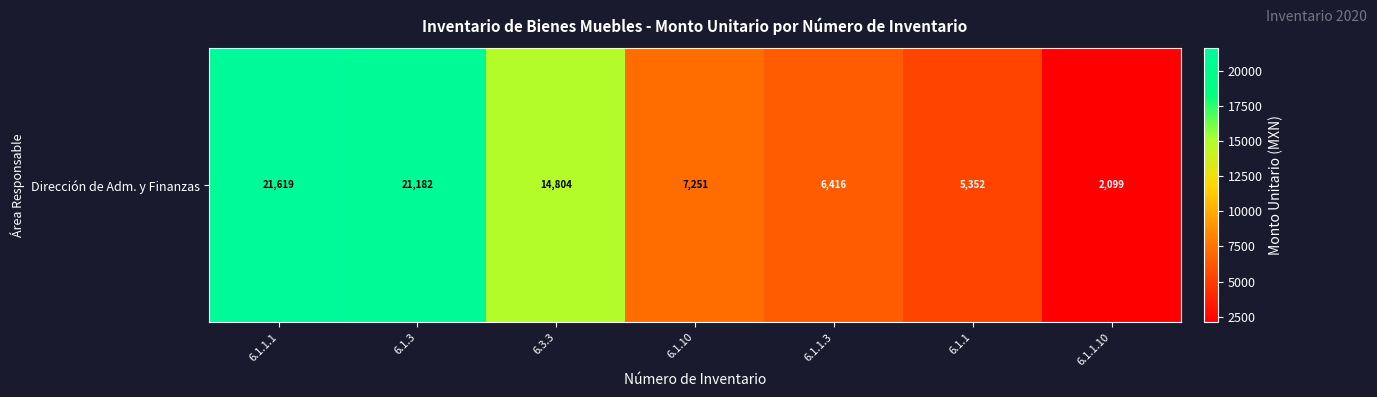

What is the approximate value at 6.1.1.3?

6416.1